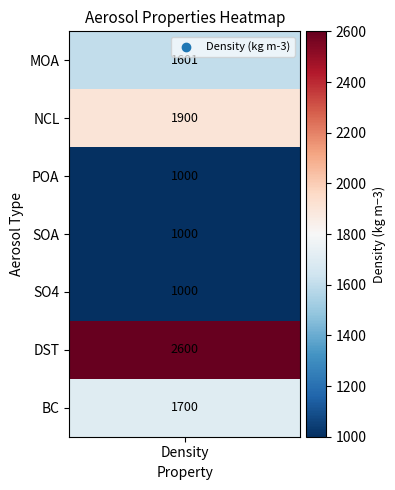

The chart shows a value of 1900 at NCL. True or false?

True